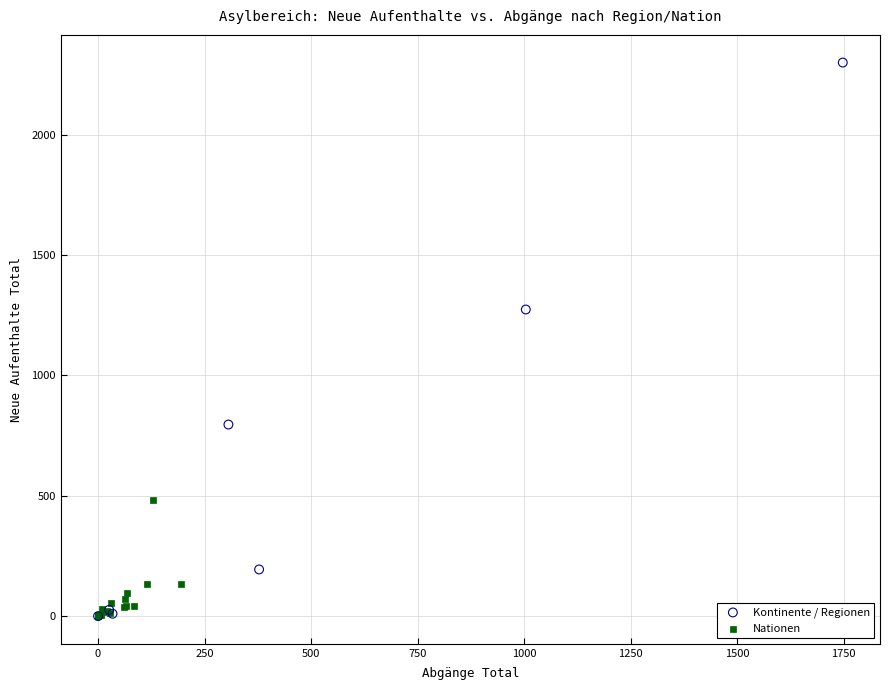

What are all the series names shown in the legend?

Kontinente / Regionen, Nationen